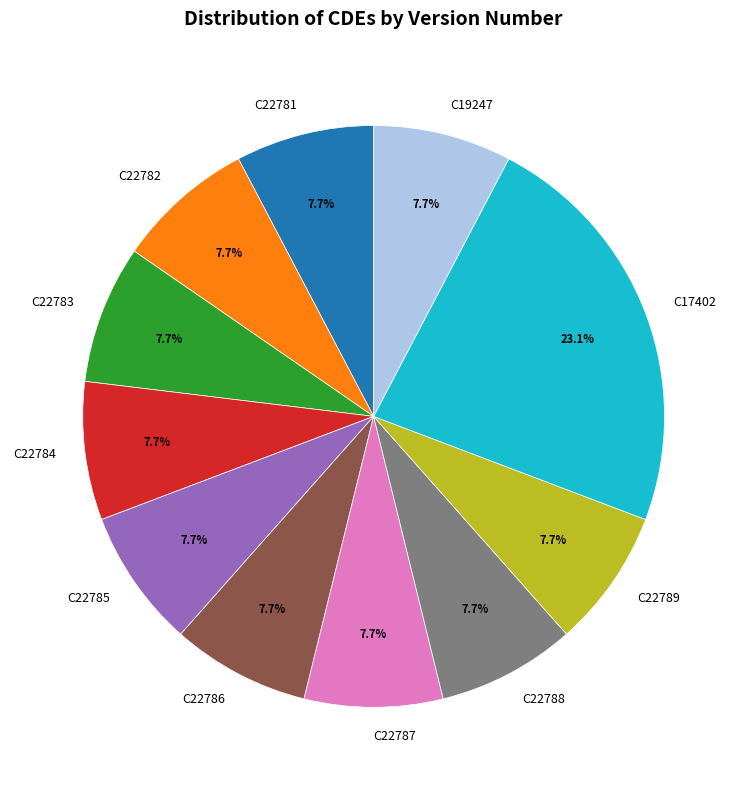

Is it true that C22784 is 8% of the pie?

True